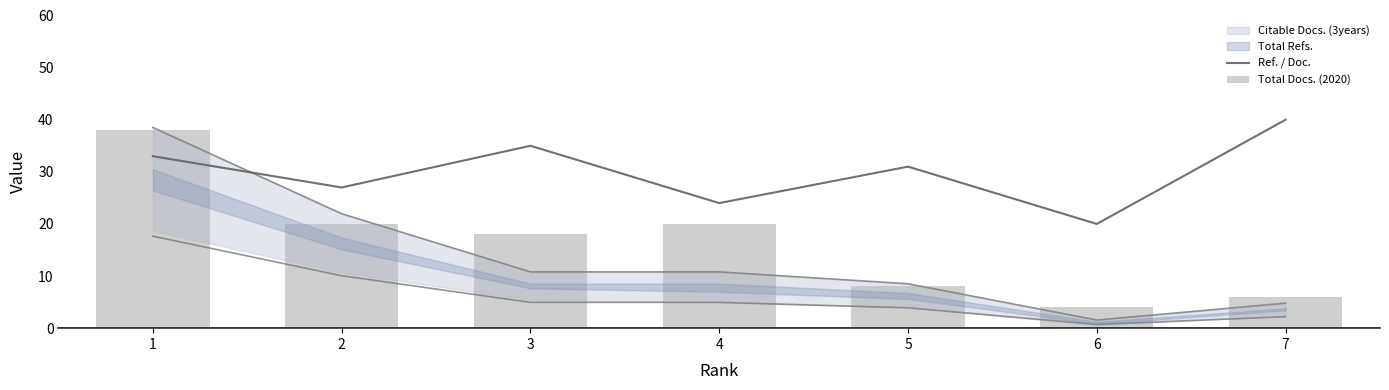

What is the difference between the maximum and minimum values in the Total Docs. (2020) series?

34